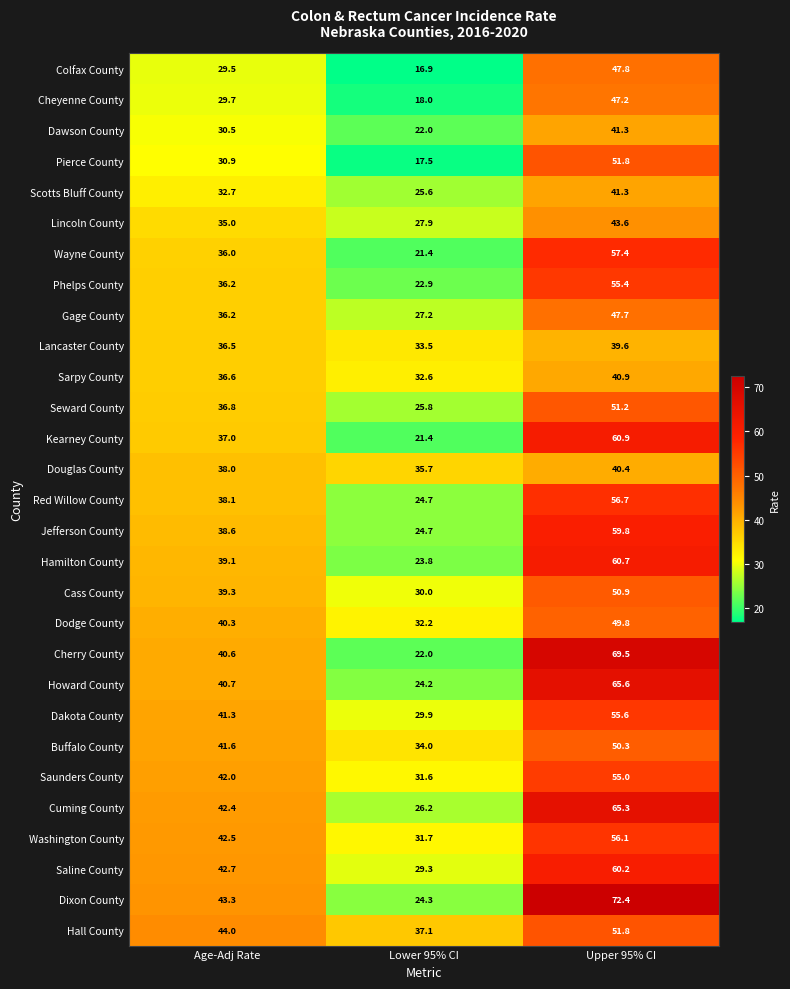

What is the difference between the highest and lowest values at Lower 95% CI?

20.2